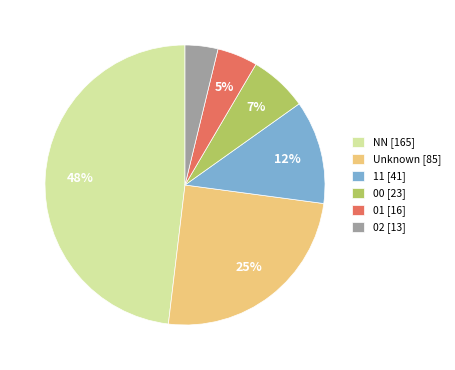

To the nearest percent, what is the difference between the 00 [23] and 02 [13] slice percentages?

3%